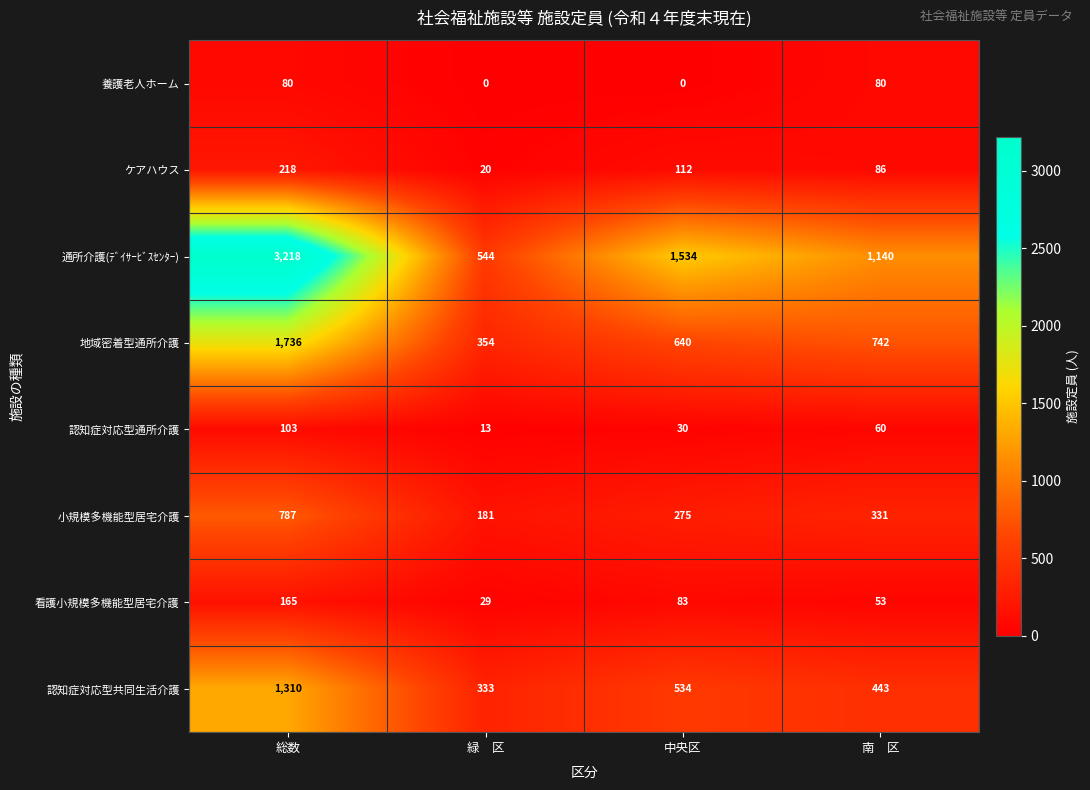

Is it true that 地域密着型通所介護 equals 146 at 緑　区?

False